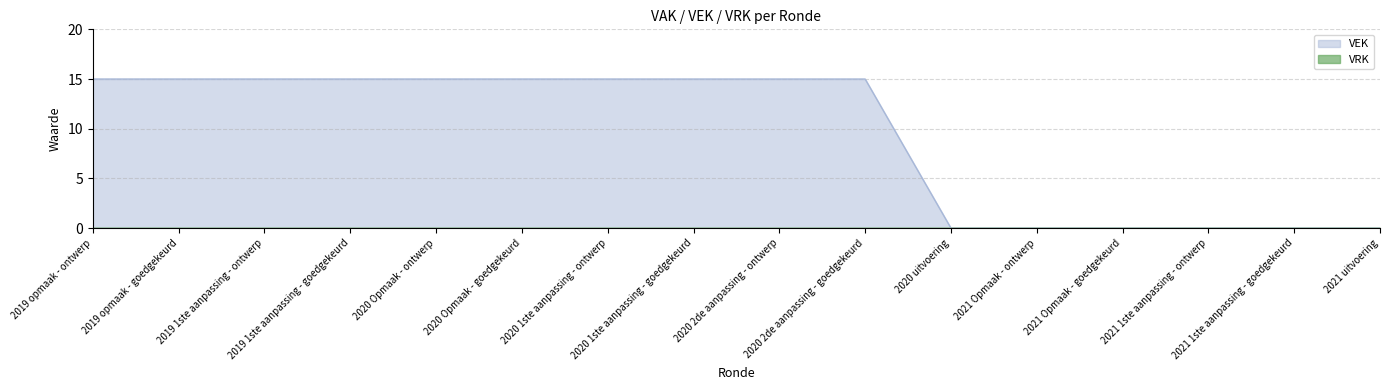

Is it true that the value at 2020 2de aanpassing - goedgekeurd is 9?

False